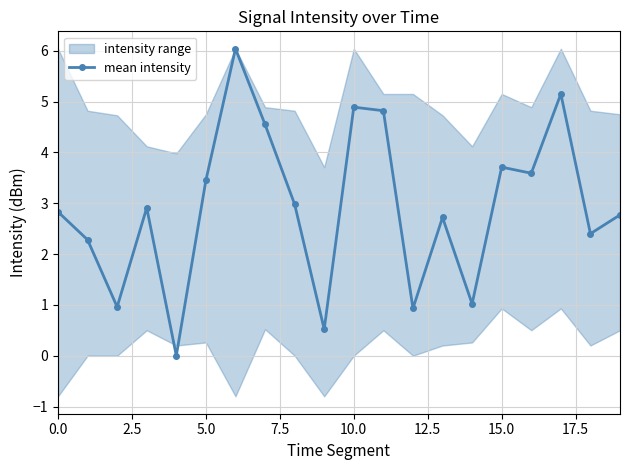

Reading right to left, list all the values displayed in this chart.

2.8	2.4	5.2	3.6	3.7	1.0	2.7	0.9	4.8	4.9	0.5	3.0	4.5	6.0	3.5	0.0	2.9	1.0	2.3	2.8